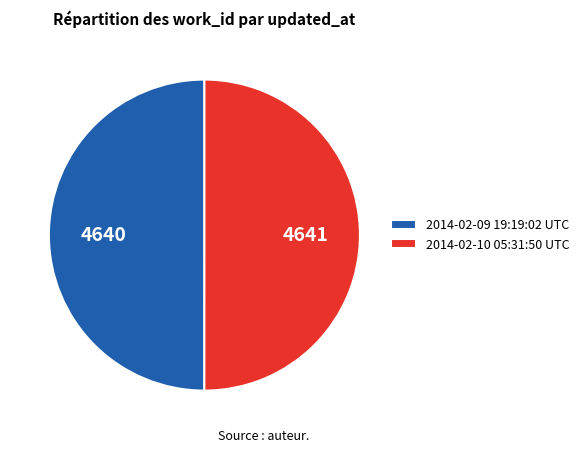

The 2014-02-10 05:31:50 UTC slice represents 50% of the pie. True or false?

True